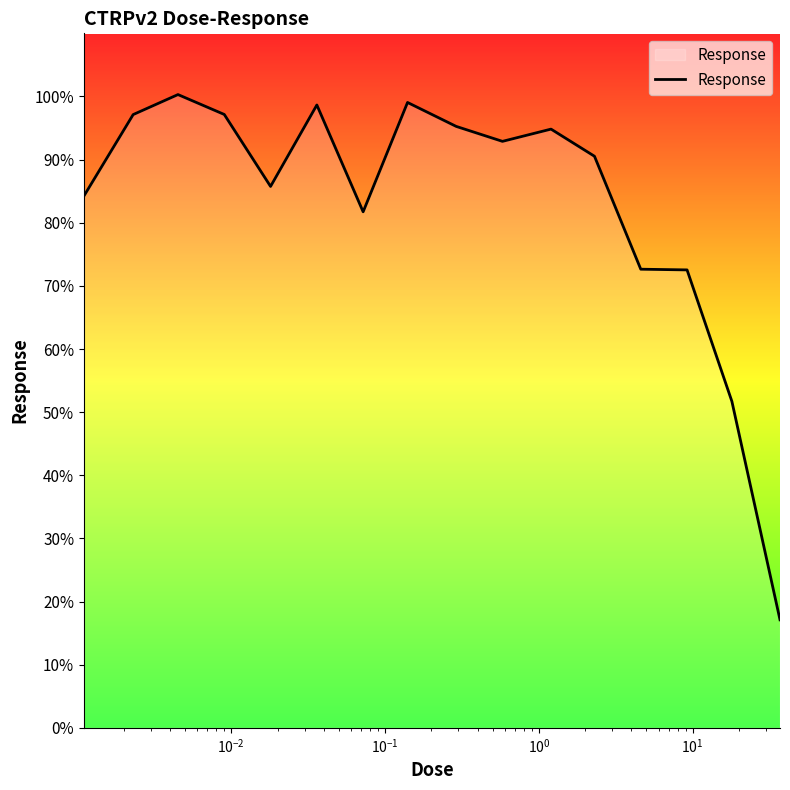

What is the difference between the maximum and minimum values?

83.2